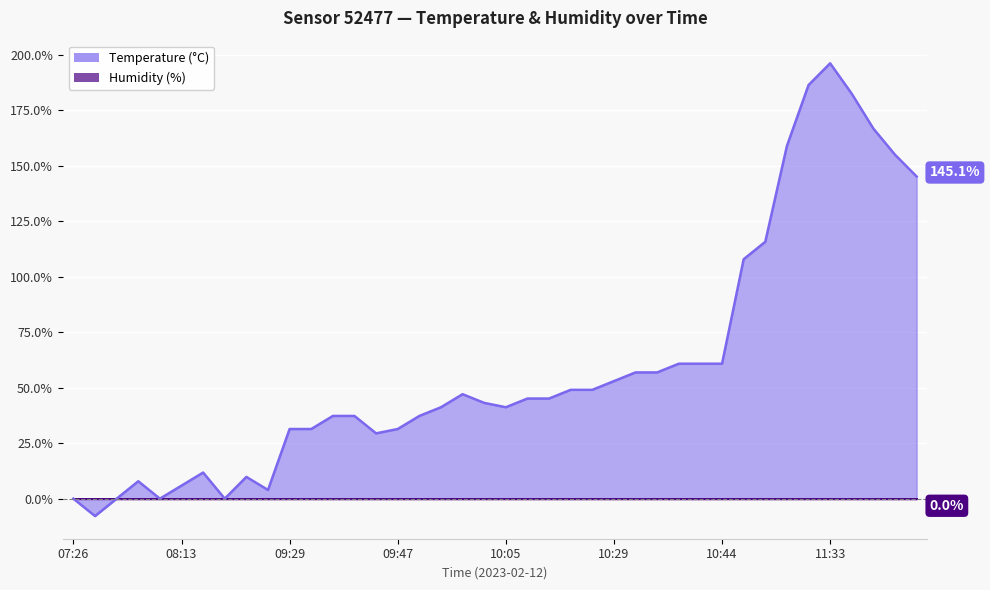

At which category does the data reach its first local peak?

08:08